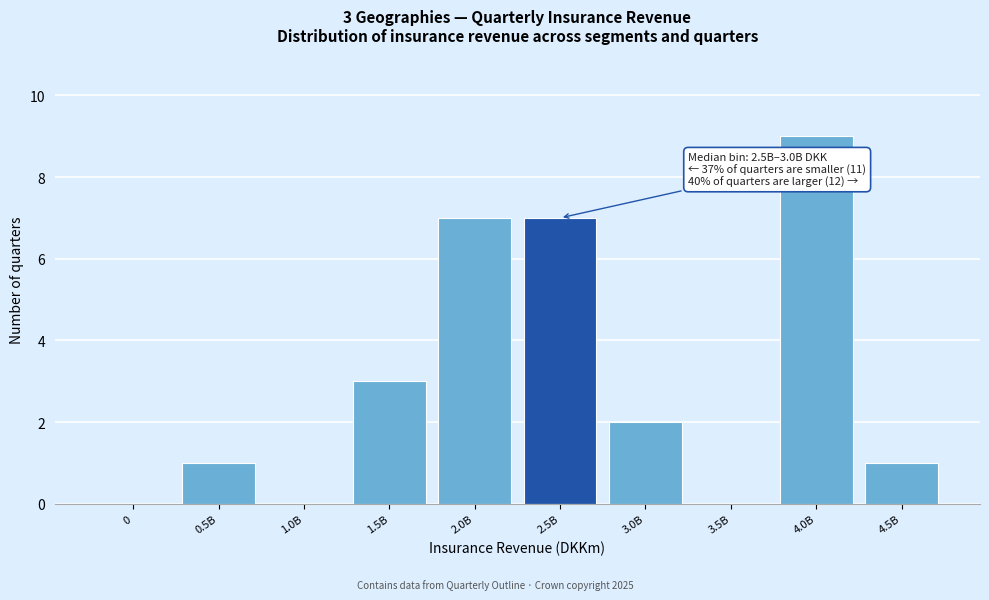

Reading left to right, extract all data points from this chart.

0=0	0.5B=1	1.0B=0	1.5B=3	2.0B=7	2.5B=7	3.0B=2	3.5B=0	4.0B=9	4.5B=1